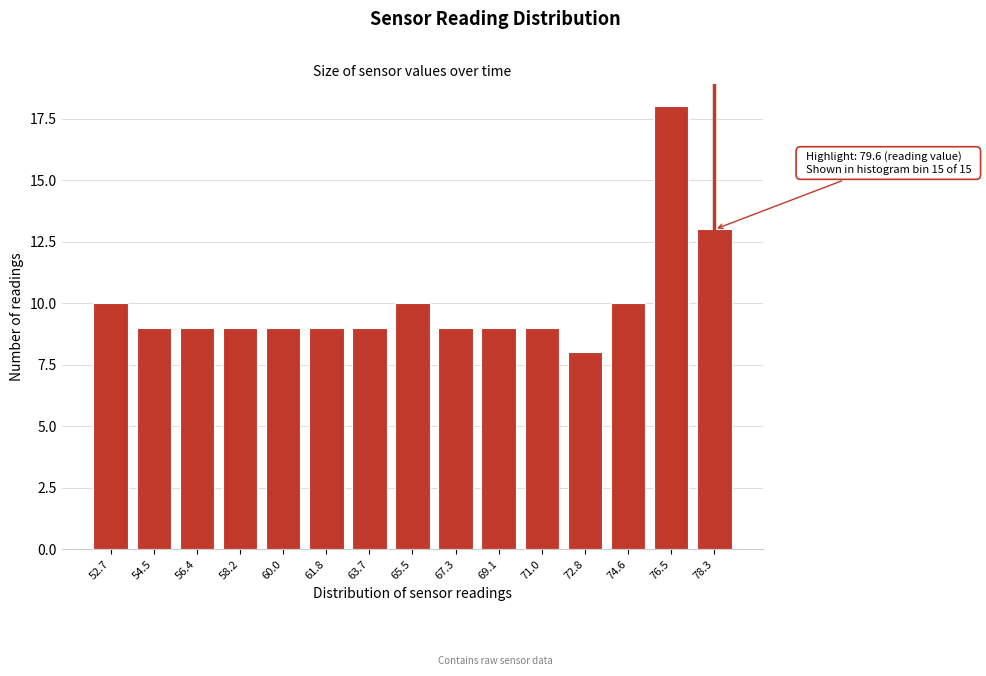

Reading left to right, transcribe all the data shown in this chart.

52.7=10	54.5=9	56.4=9	58.2=9	60.0=9	61.8=9	63.7=9	65.5=10	67.3=9	69.1=9	71.0=9	72.8=8	74.6=10	76.5=18	78.3=13